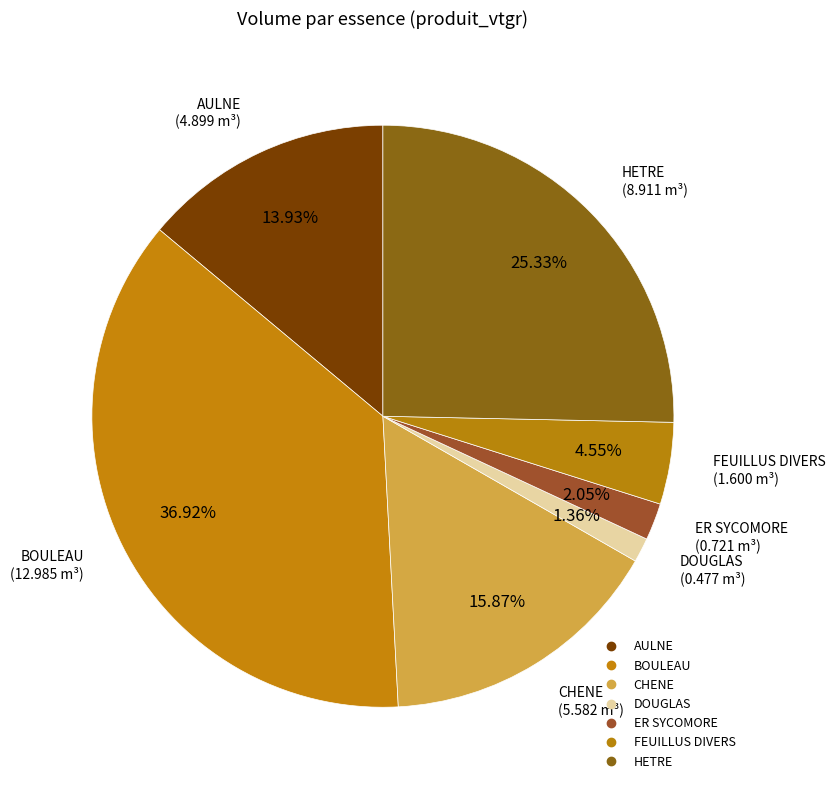

How many slices are in this pie chart?

7